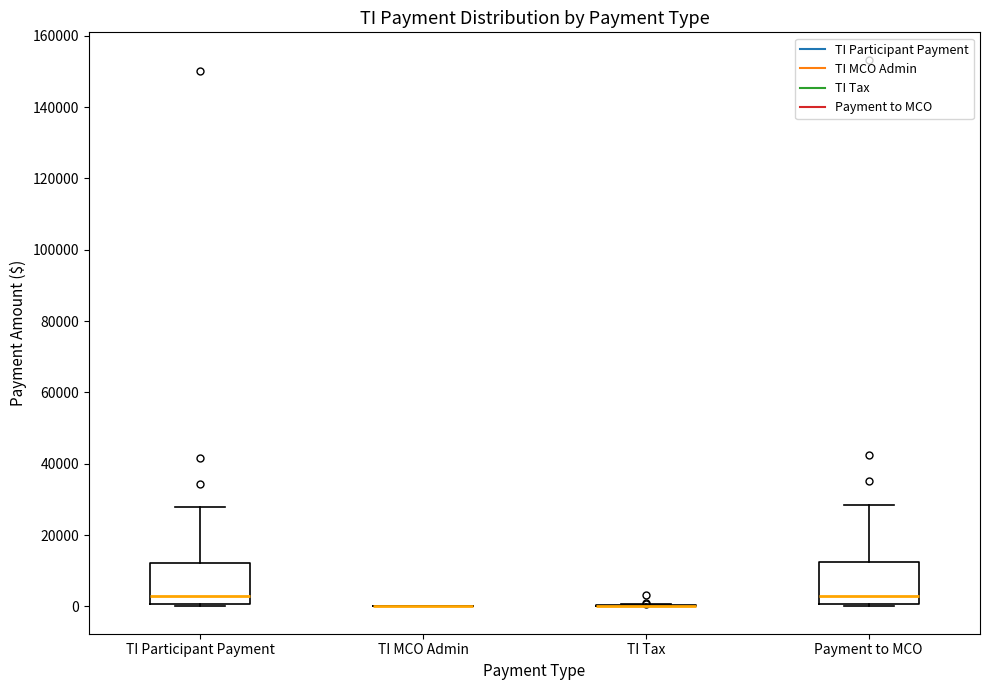

Reading left to right, read every box against the y-axis: the position of its median line, the range the box covers, and the ends of its whiskers. The values are not printed on the chart, so give them approximately, as read against the axis.

TI Participant Payment: median 2000, box 0 to 12000, whiskers 0 (just below the box's lower edge) to 28000
TI MCO Admin: box collapsed to a line at 0, whiskers 0 to 0
TI Tax: box collapsed to a line at 0, whiskers 0 to 0
Payment to MCO: median 2000, box 0 to 12000, whiskers 0 (just below the box's lower edge) to 28000